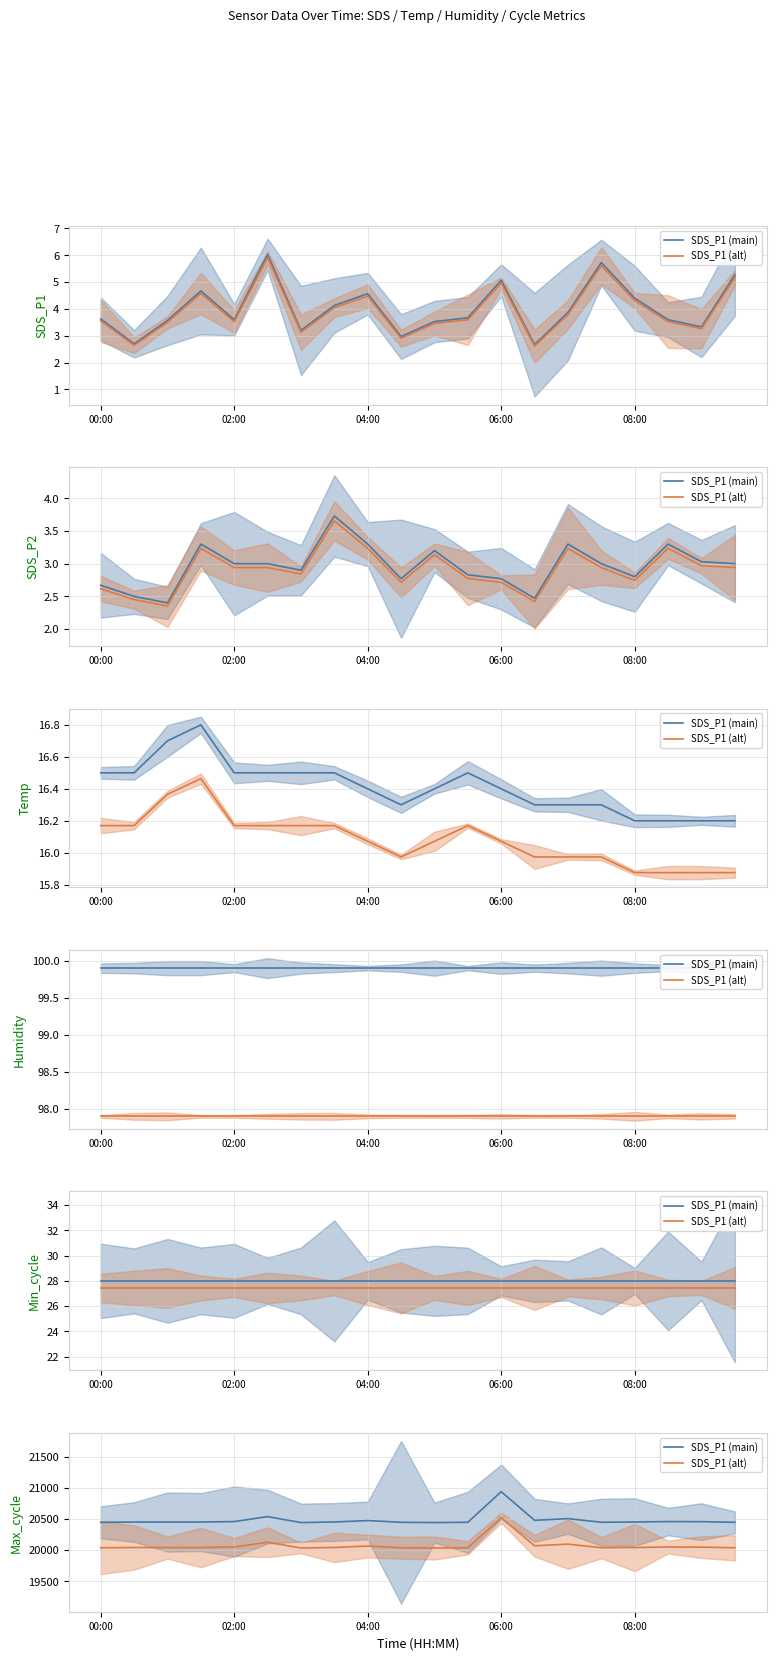

How many lines are shown in the chart?

2